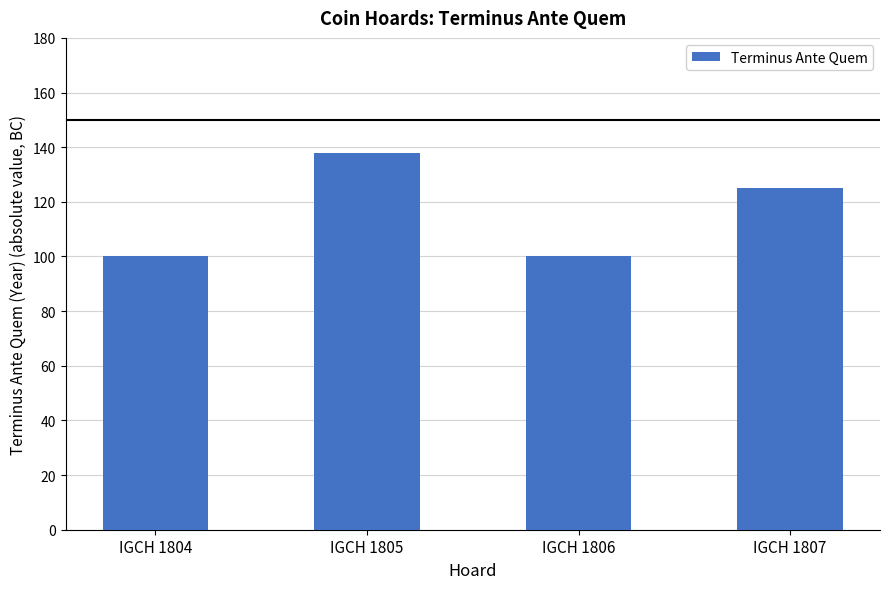

What is the change in value from IGCH 1805 to IGCH 1807?

-13